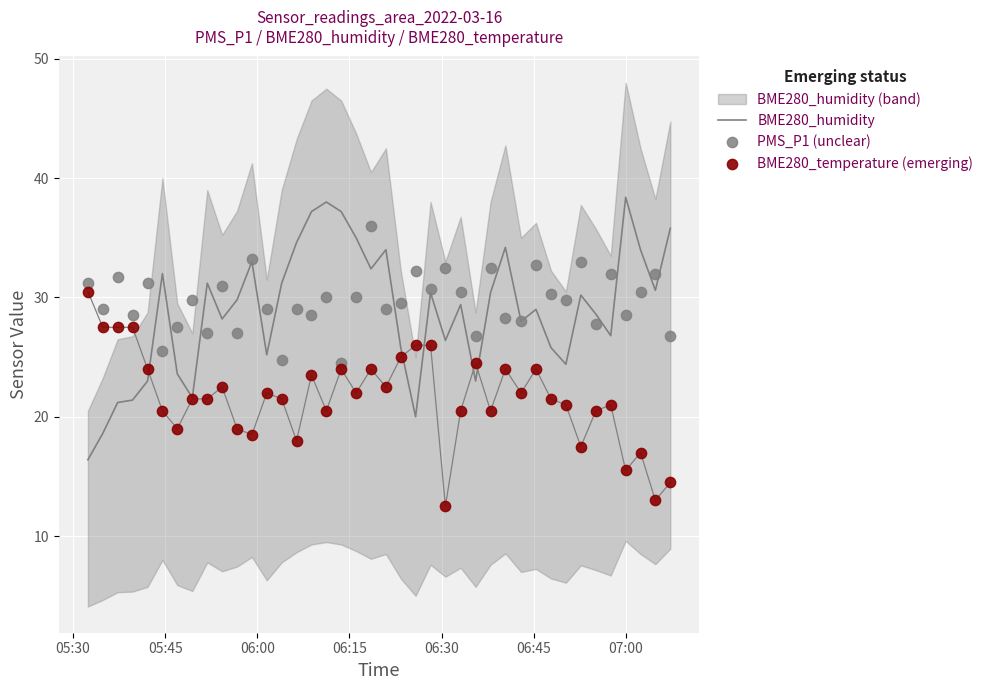

At how many categories does at least one series exceed 37?

4